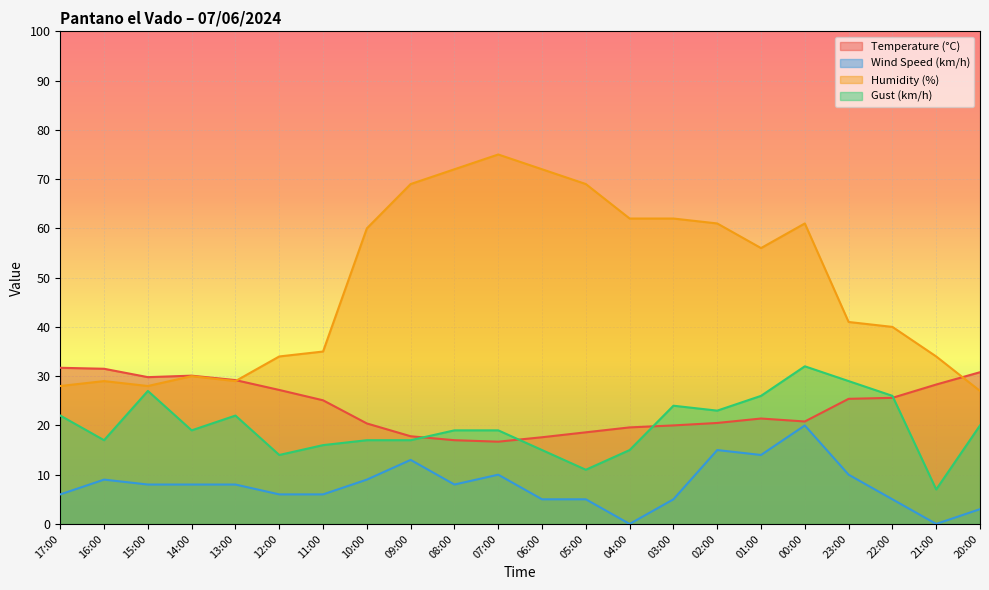

Where is the first local minimum for Wind Speed (km/h)?

08:00